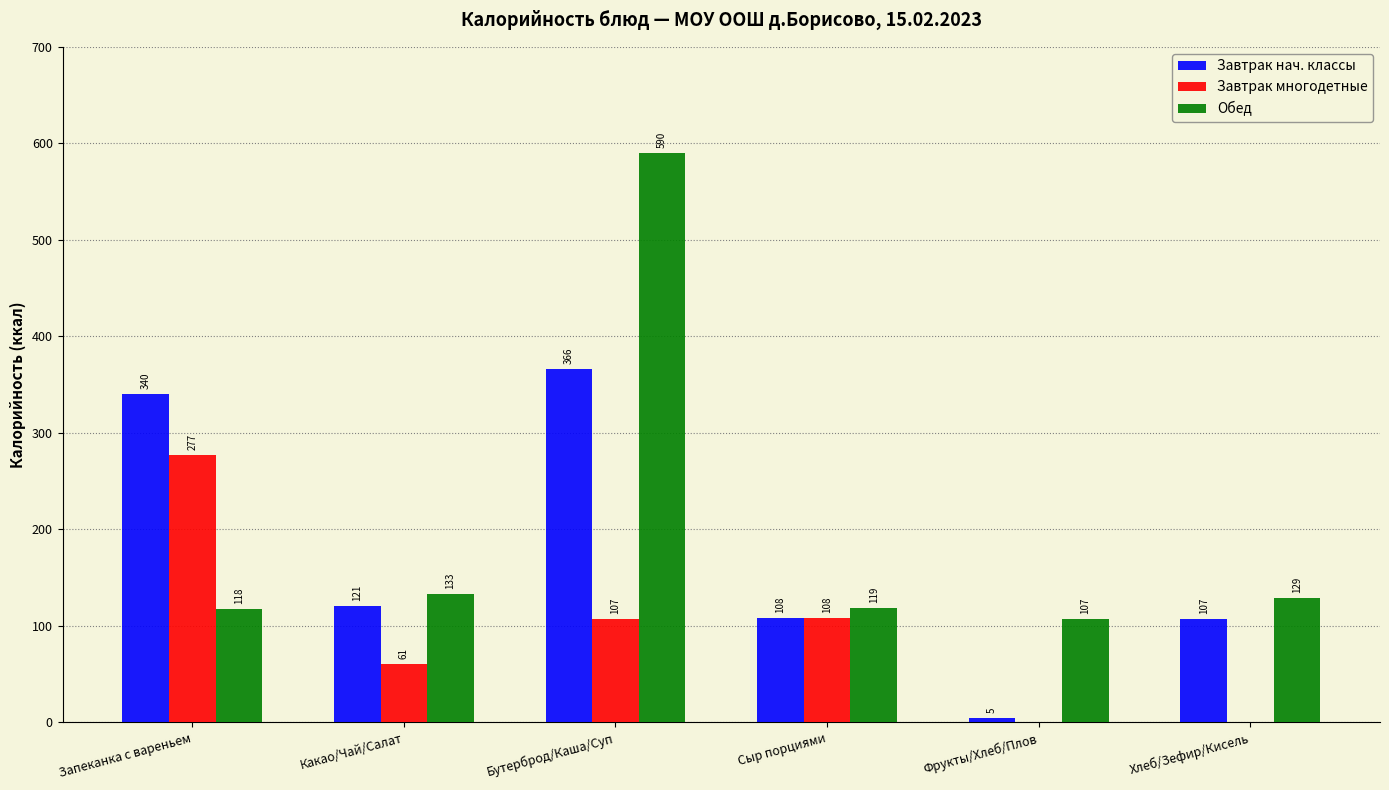

What is the average value of the Обед series?

199